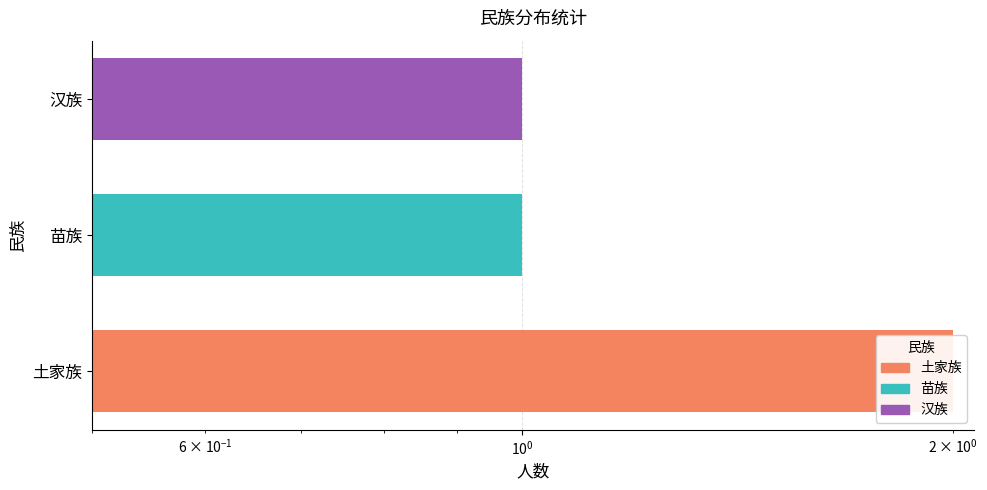

Is it true that the value at 土家族 is 3?

False